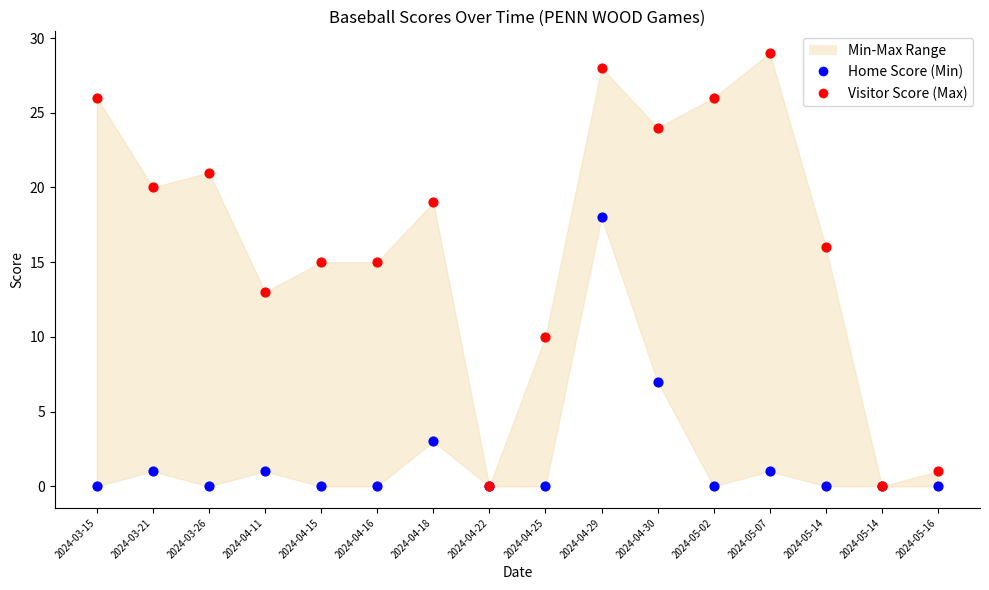

In the Home Score (Min) series, what Y value is closest to 9?

7